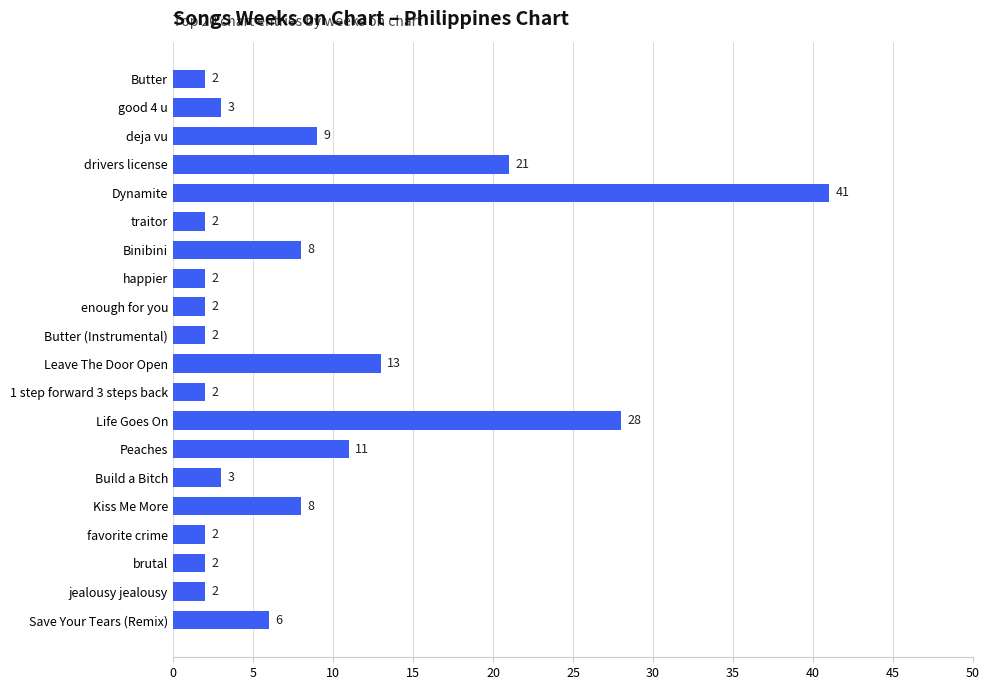

What is the difference between the second highest and second lowest values?

26